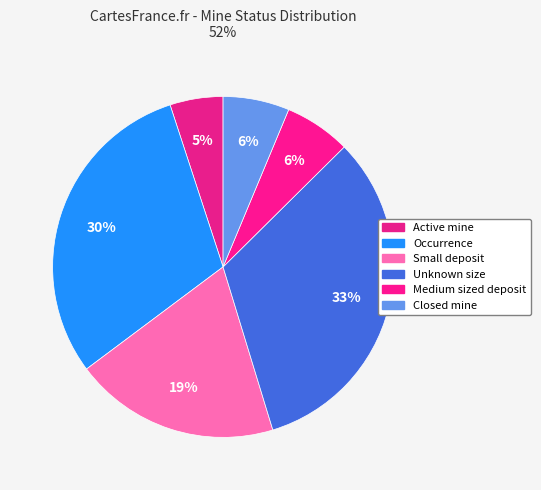

How many segments does this pie chart have?

6